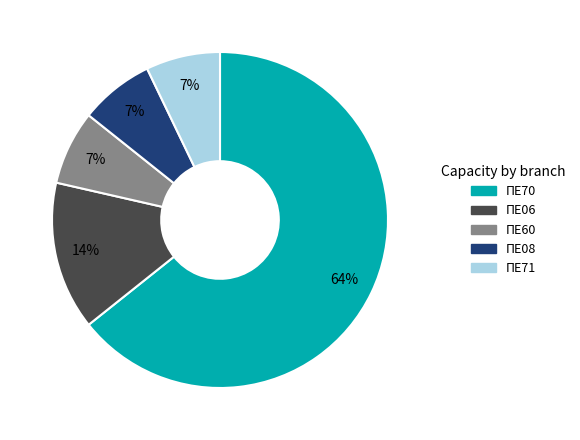

Approximately how many times larger is the value at ΠΕ08 compared to ΠΕ06?

0.5